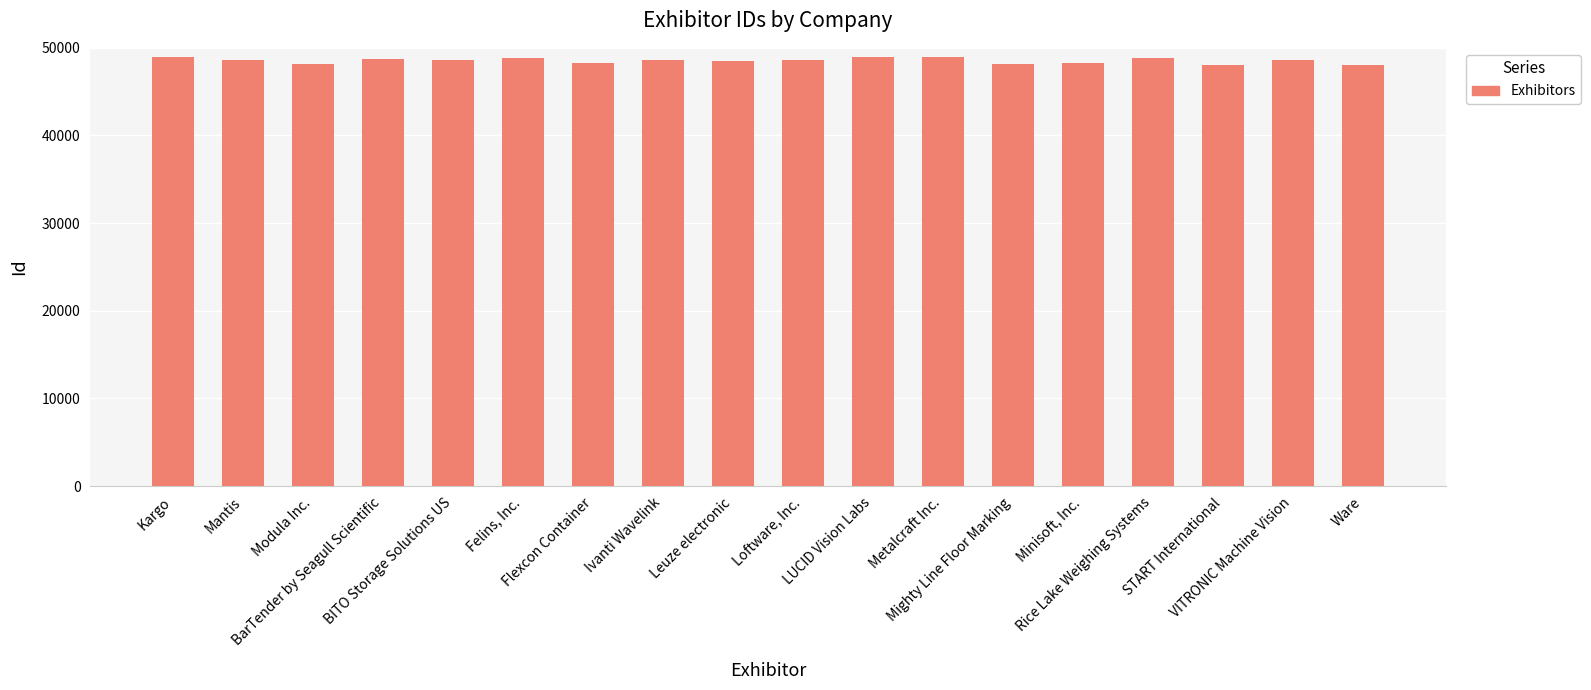

What is the maximum value shown in the chart?

48937